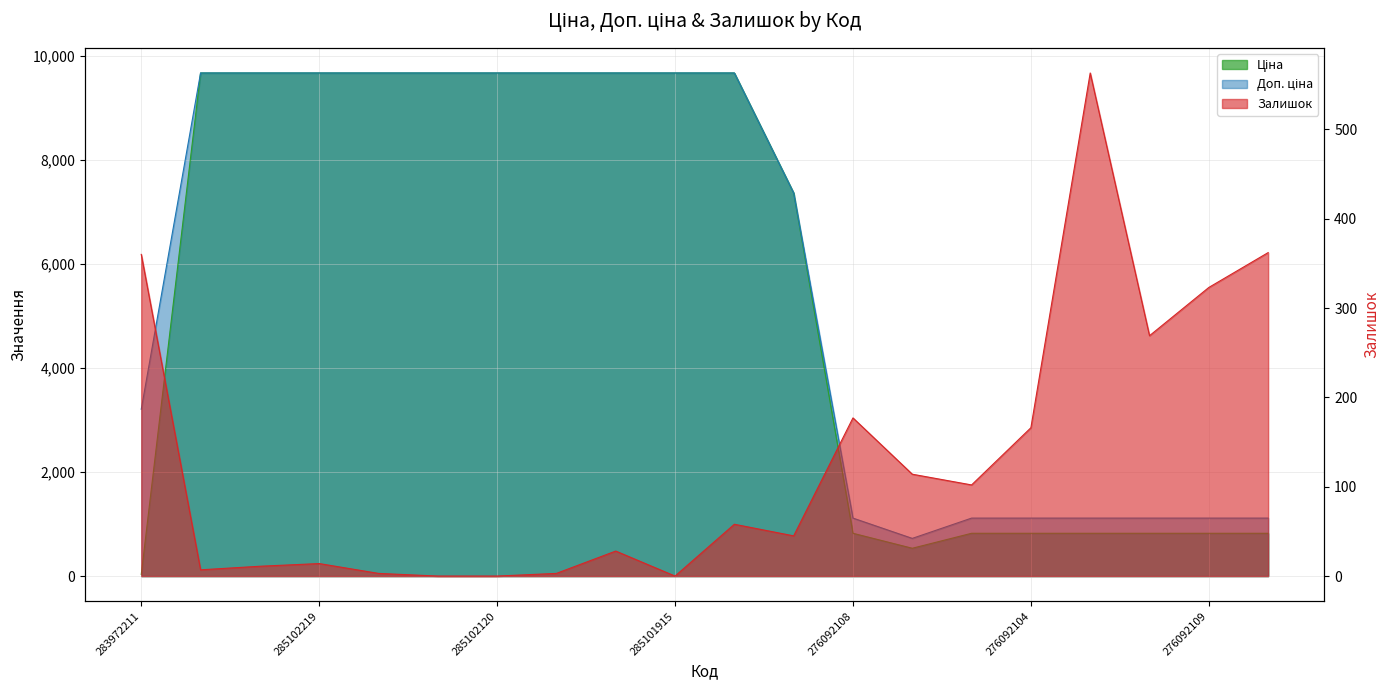

True or false: Ціна has more than 0 interior local peaks.

False